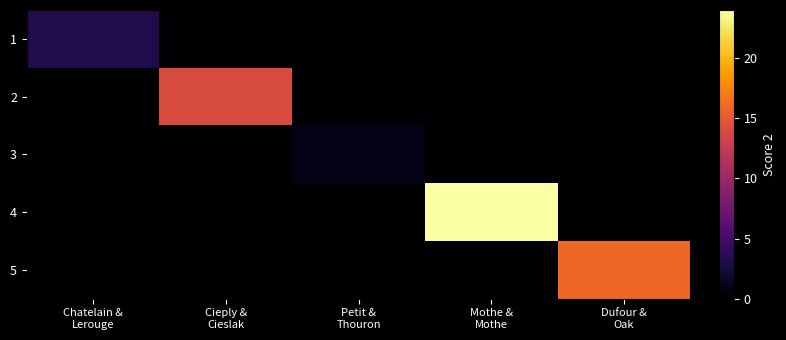

Reading left to right, transcribe all the data shown in this chart.

1: Chatelain &
Lerouge=3	Cieply &
Cieslak=0	Petit &
Thouron=0	Mothe &
Mothe=0	Dufour &
Oak=0
2: Chatelain &
Lerouge=0	Cieply &
Cieslak=14	Petit &
Thouron=0	Mothe &
Mothe=0	Dufour &
Oak=0
3: Chatelain &
Lerouge=0	Cieply &
Cieslak=0	Petit &
Thouron=1	Mothe &
Mothe=0	Dufour &
Oak=0
4: Chatelain &
Lerouge=0	Cieply &
Cieslak=0	Petit &
Thouron=0	Mothe &
Mothe=24	Dufour &
Oak=0
5: Chatelain &
Lerouge=0	Cieply &
Cieslak=0	Petit &
Thouron=0	Mothe &
Mothe=0	Dufour &
Oak=16